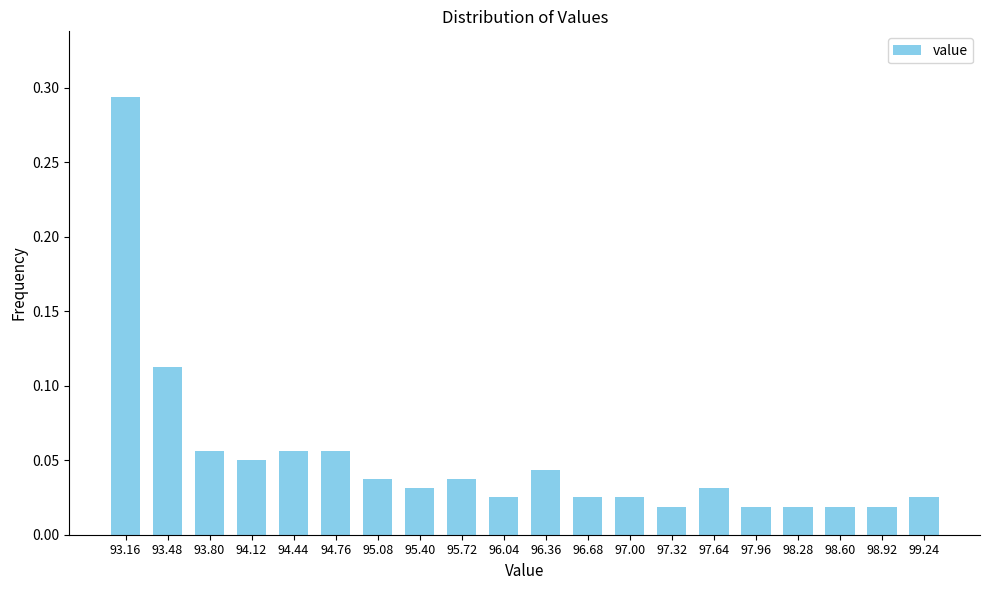

Which label corresponds to the largest value in the chart?

93.16